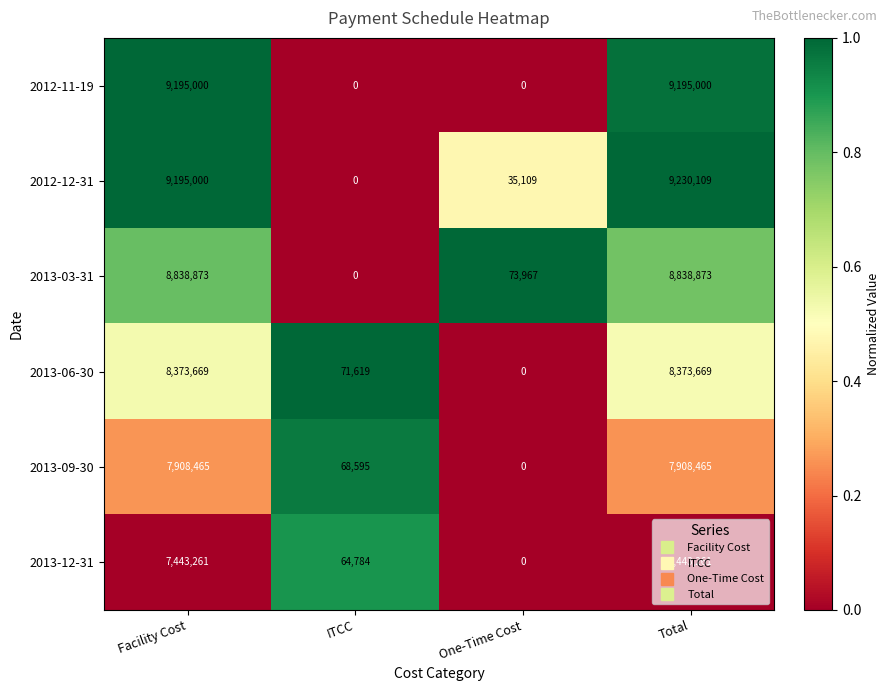

Which category has the lowest value in the 2013-03-31 series?

ITCC